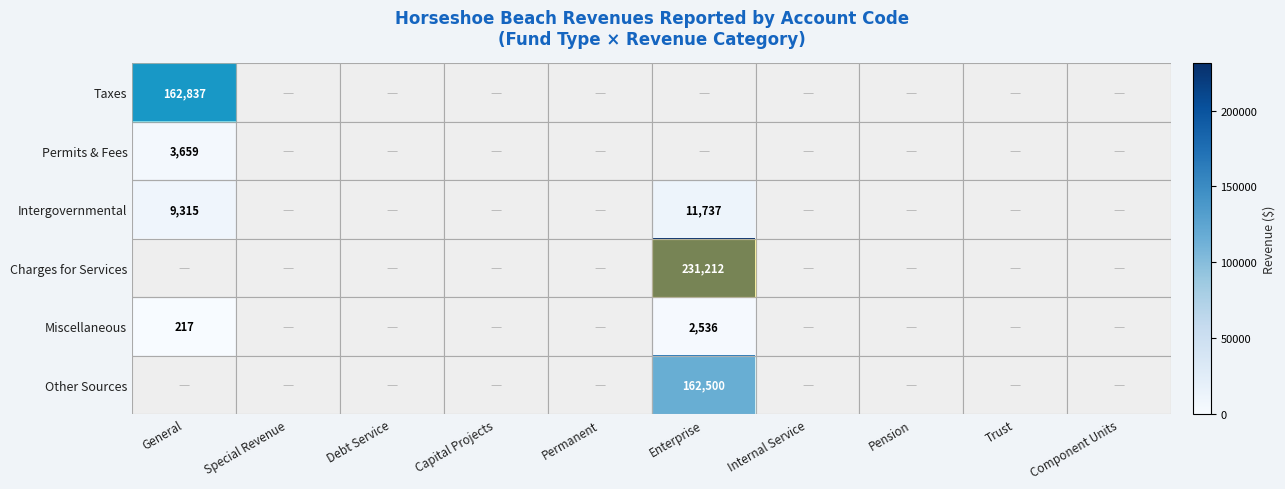

The value of Miscellaneous at Enterprise is 1319. True or false?

False